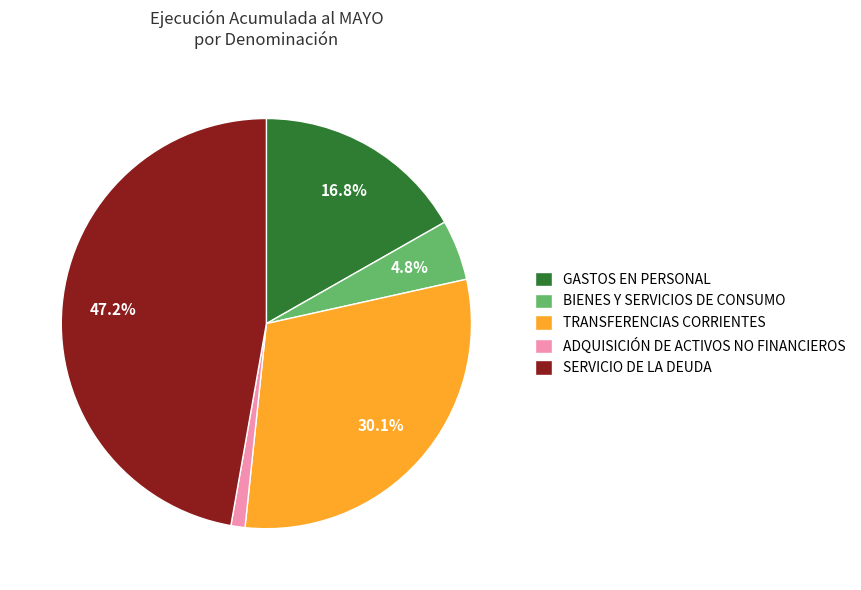

Rank the categories by value from highest to lowest.

SERVICIO DE LA DEUDA, TRANSFERENCIAS CORRIENTES, GASTOS EN PERSONAL, BIENES Y SERVICIOS DE CONSUMO, ADQUISICIÓN DE ACTIVOS NO FINANCIEROS